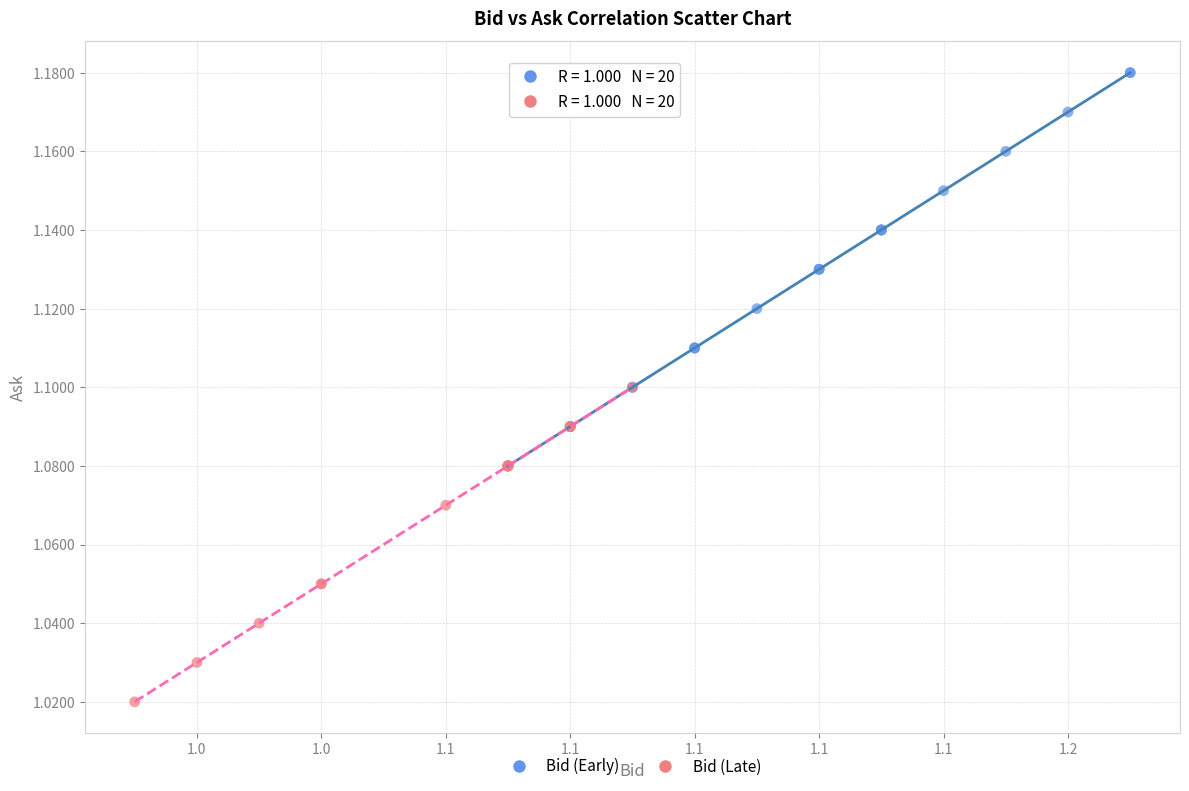

Which series reaches the maximum Y coordinate?

Bid (Early)